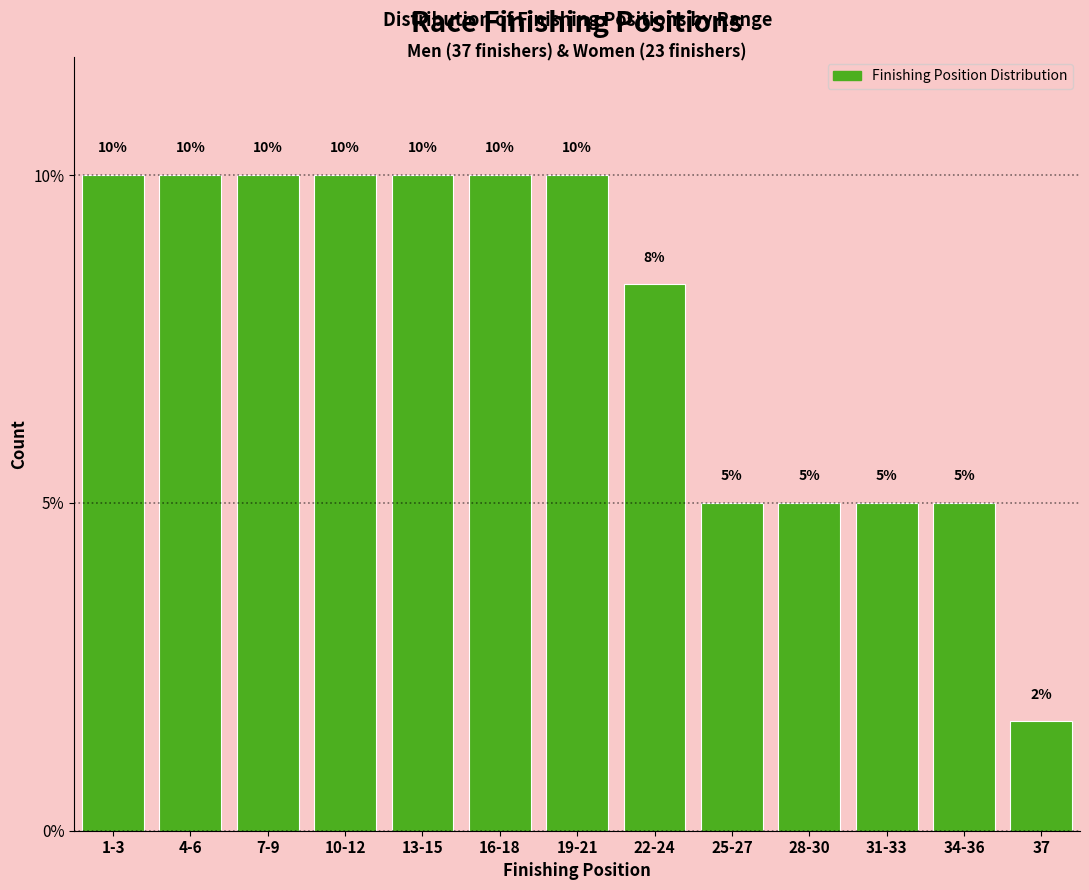

What is the label of the 6th bar from the right?

22-24